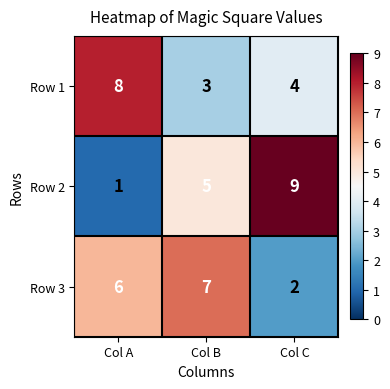

Reading left to right, extract all data points from this chart.

Row 1: 8	3	4
Row 2: 1	5	9
Row 3: 6	7	2